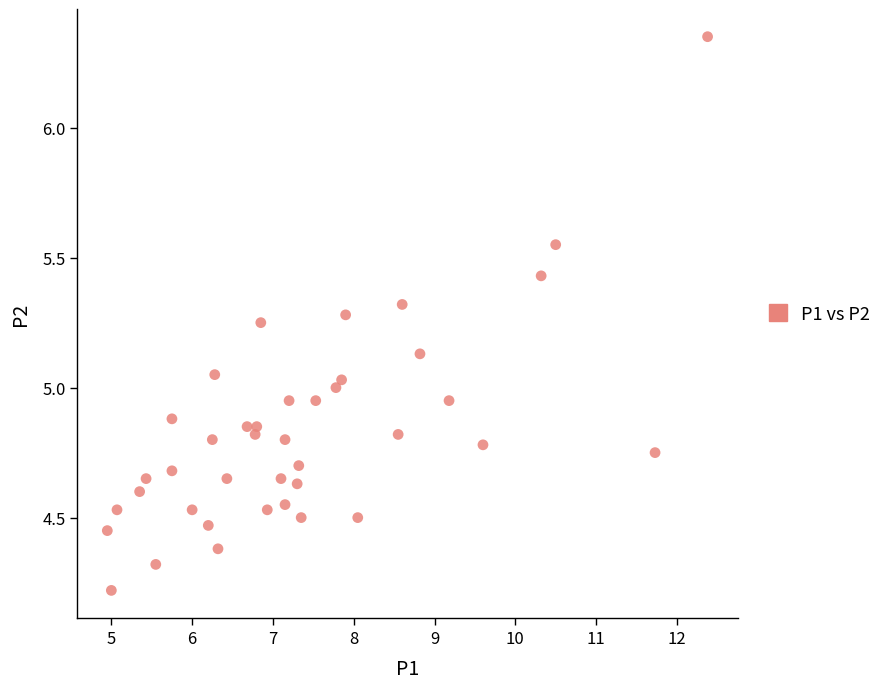

What is the range of Y values (max minus min)?

2.1